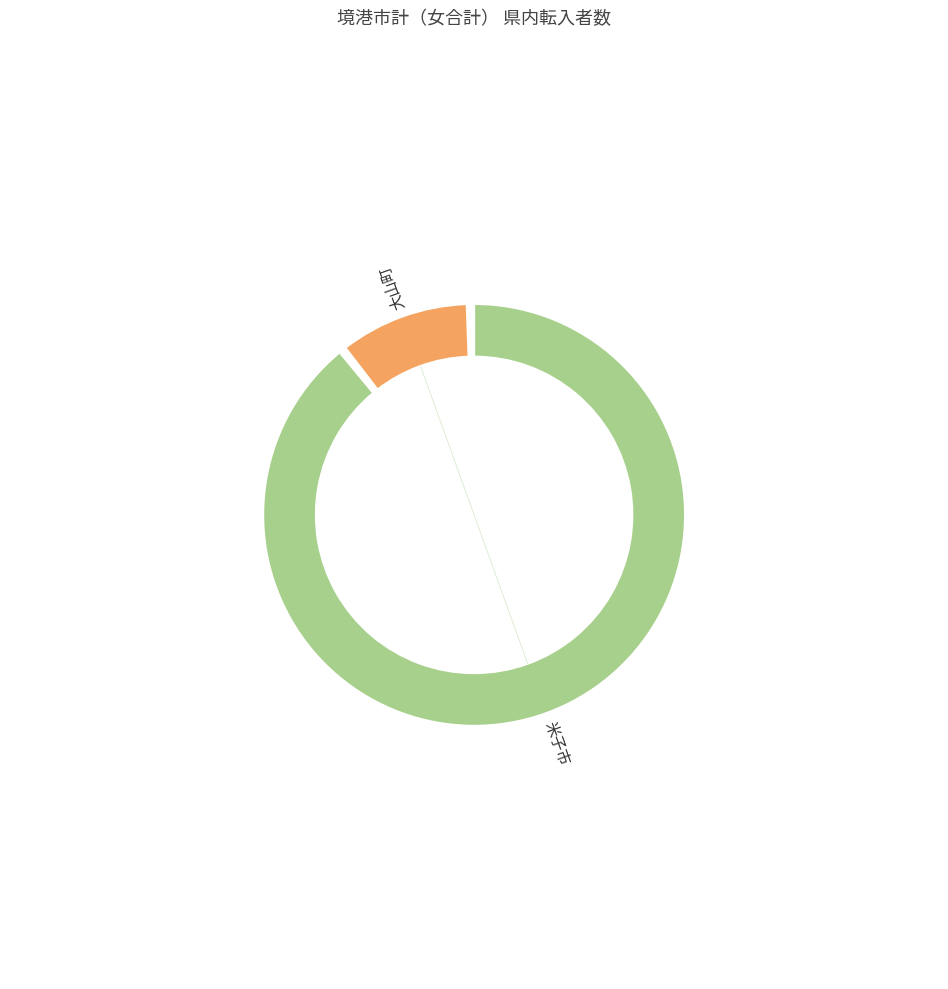

What is the smallest slice in the pie chart?

鳥取市